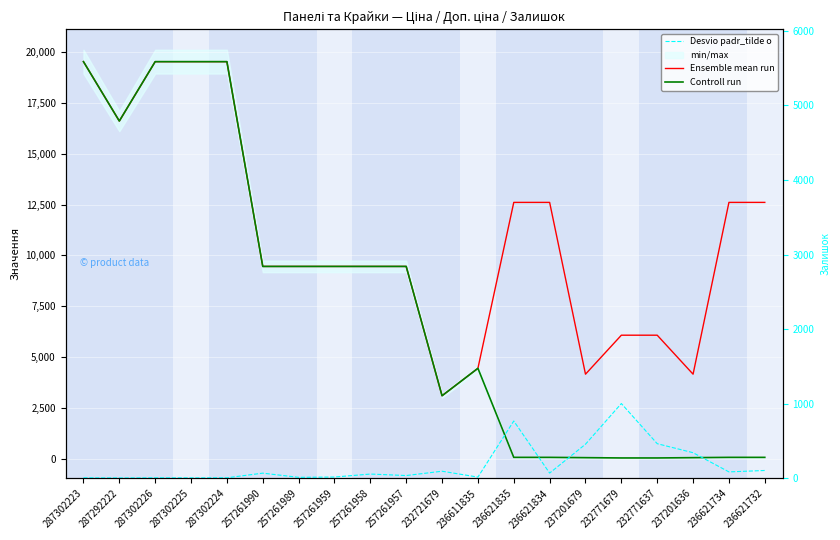

How many data points in Ensemble mean run are above 9458?

14